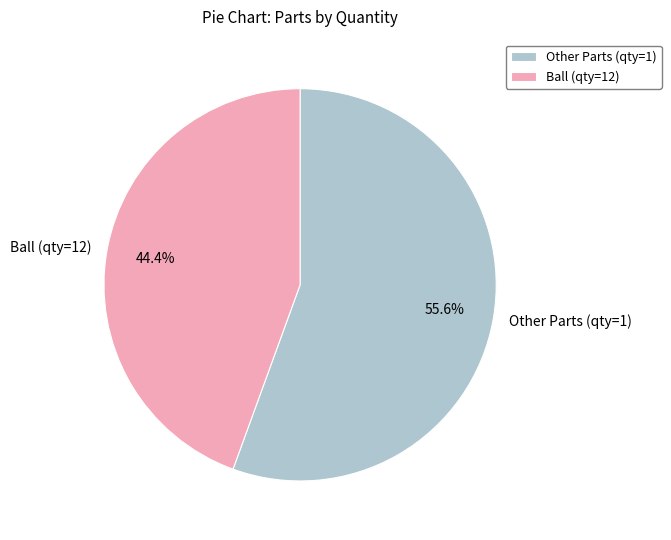

Rank the categories by value from highest to lowest.

Other Parts (qty=1), Ball (qty=12)